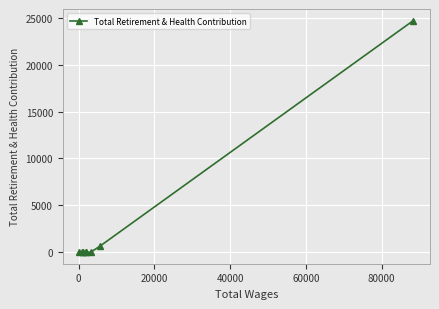

What is the difference between the maximum and second lowest values?

24715